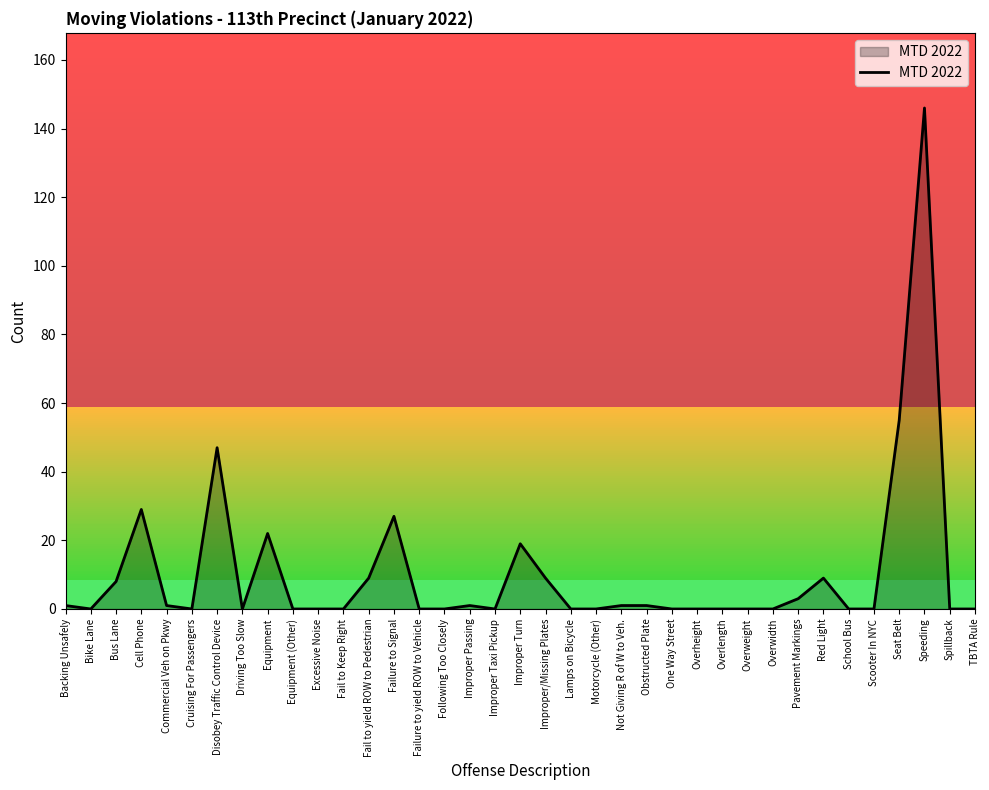

The chart shows a value of 0 at Overwidth. True or false?

True